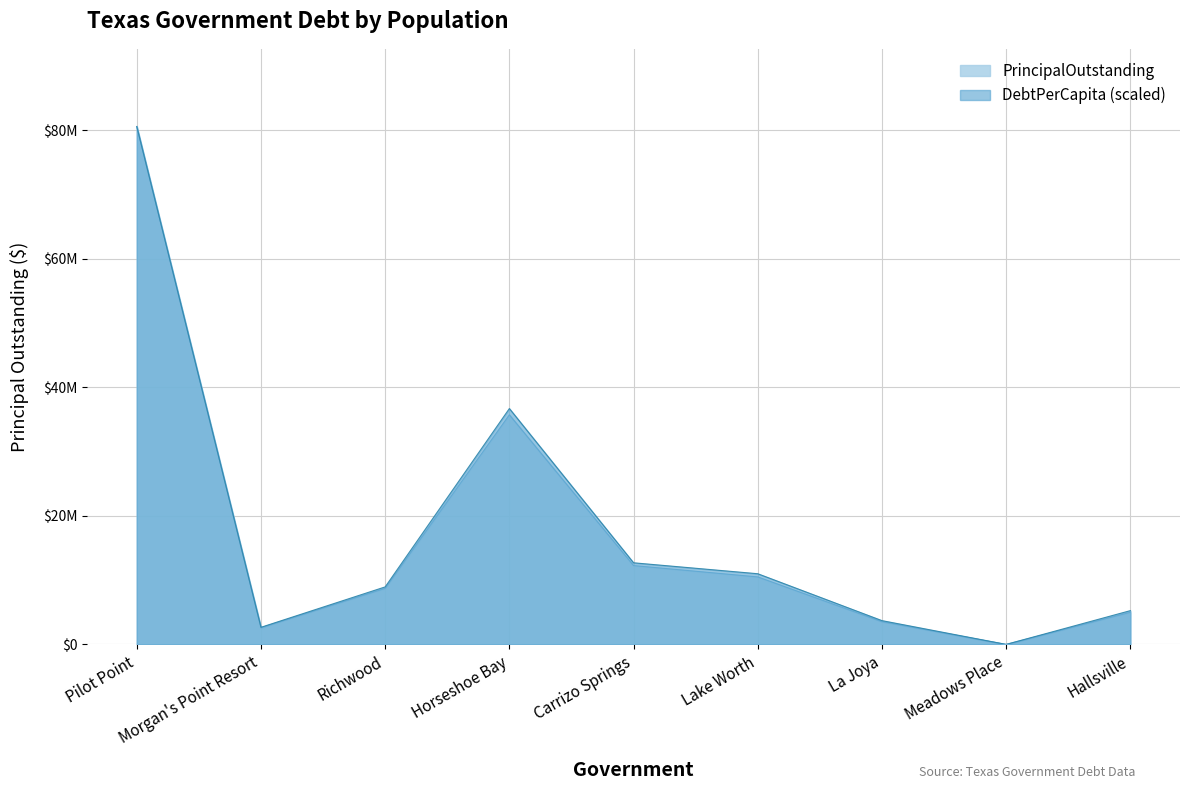

What is the highest value of the DebtPerCapita series?

80590000.0